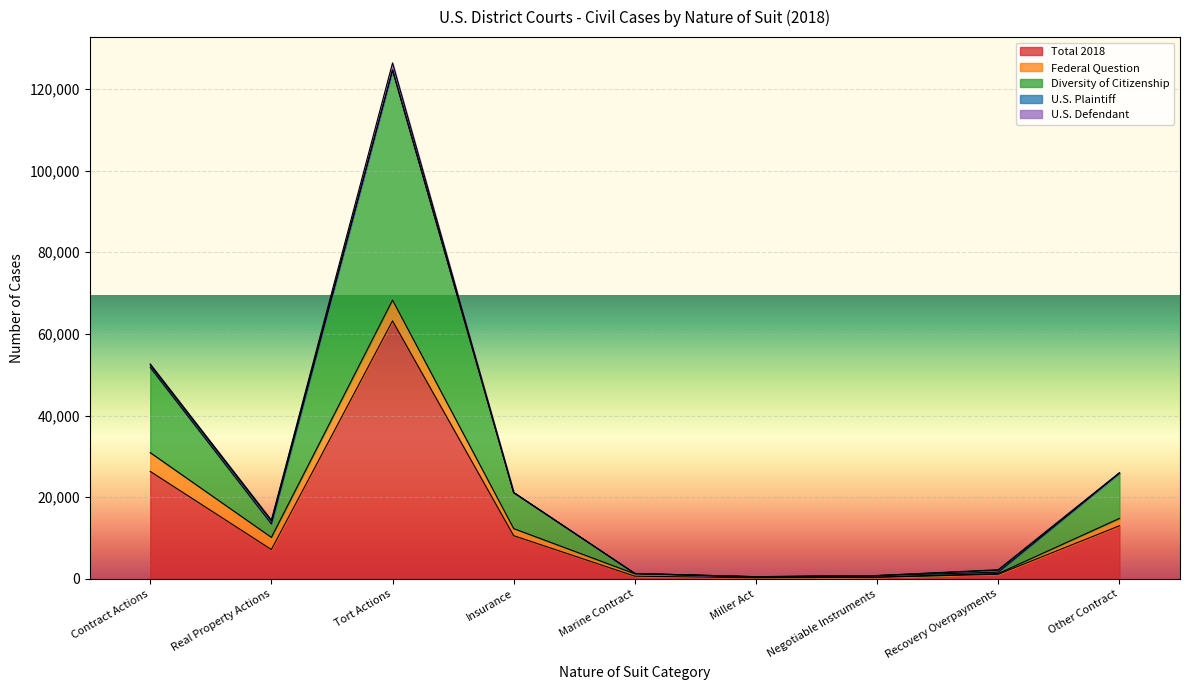

At which label does U.S. Defendant first exceed 89?

Contract Actions